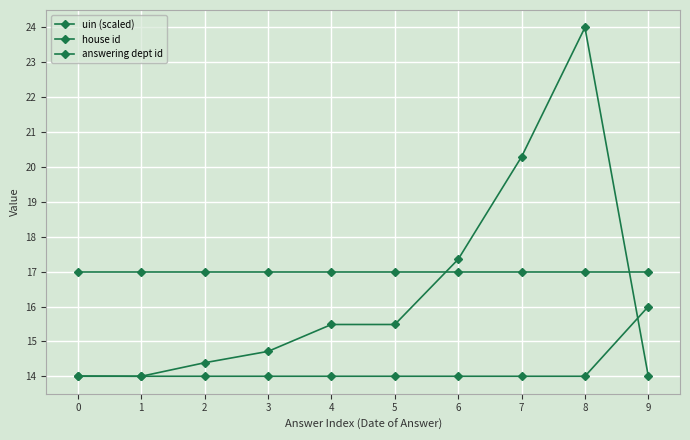

What is the sum of all uin (scaled) values?

163.7